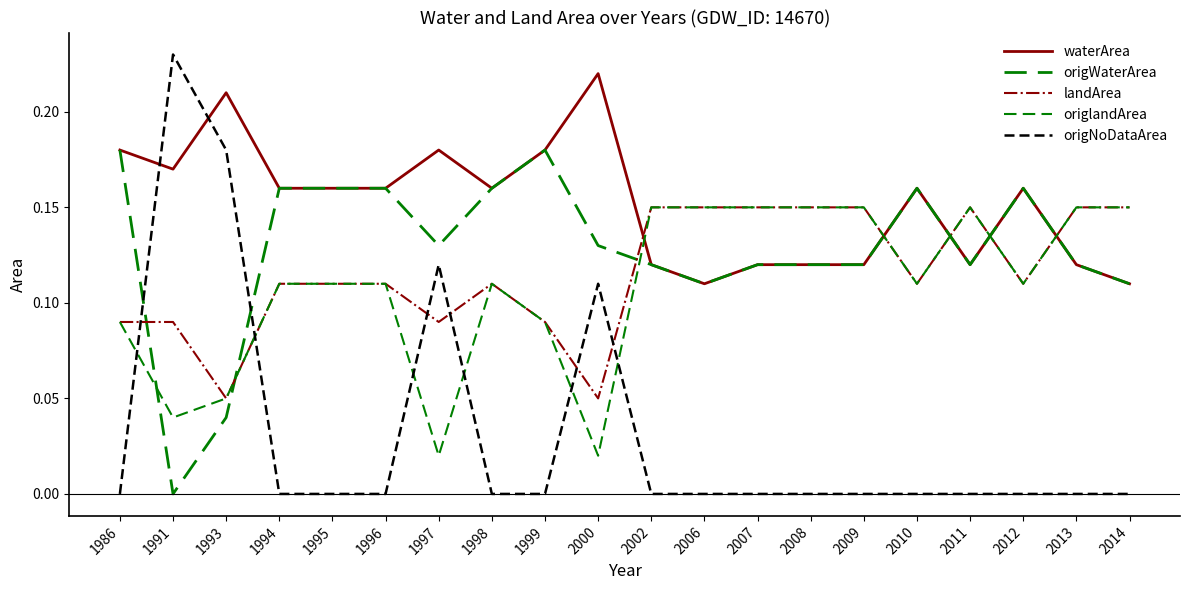

Which series changed the most between 1986 and 2012?

landArea